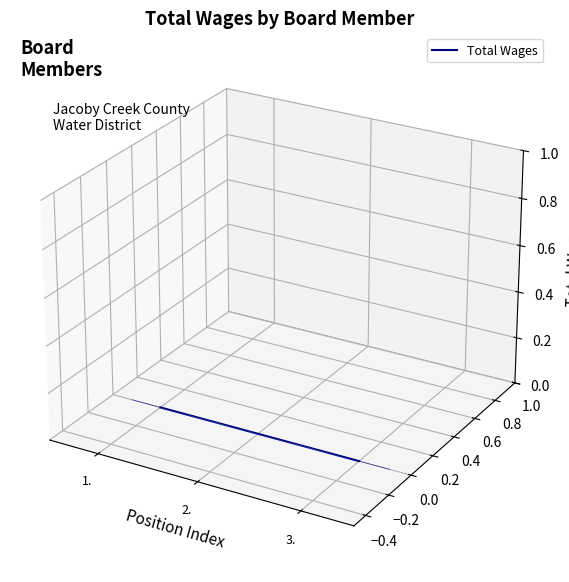

Is it true that the value at 1. is -0.1?

False